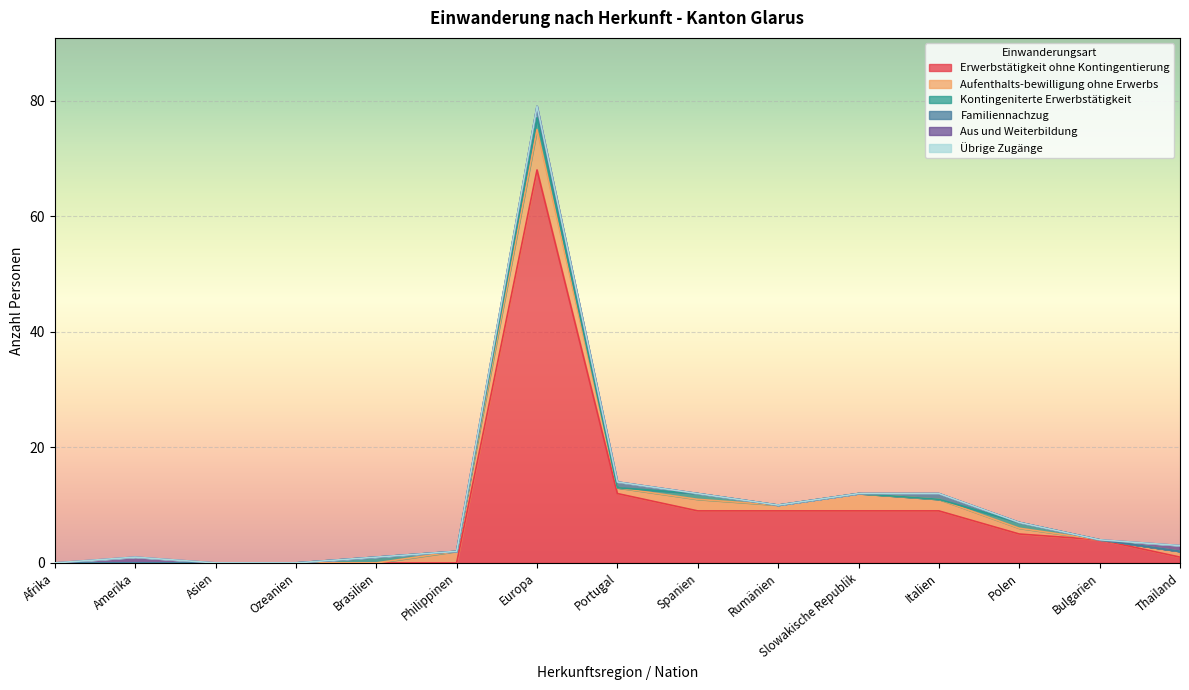

Which series has the largest total across all categories?

Erwerbstätigkeit ohne Kontingentierung